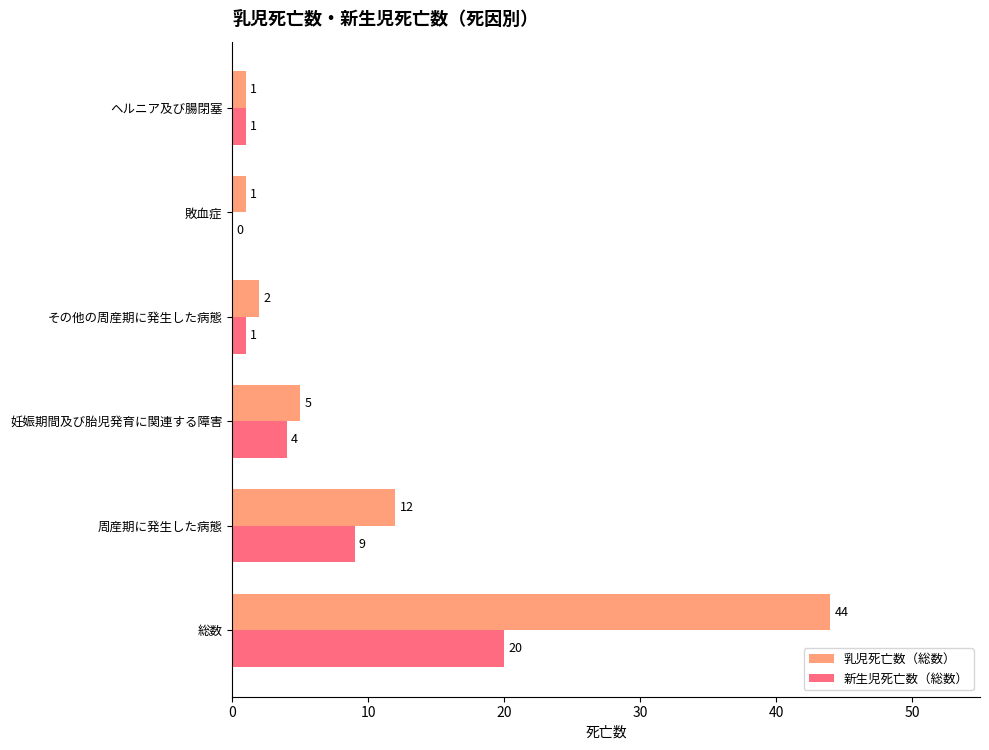

Where is 新生児死亡数（総数） nearest to the value 10?

周産期に発生した病態